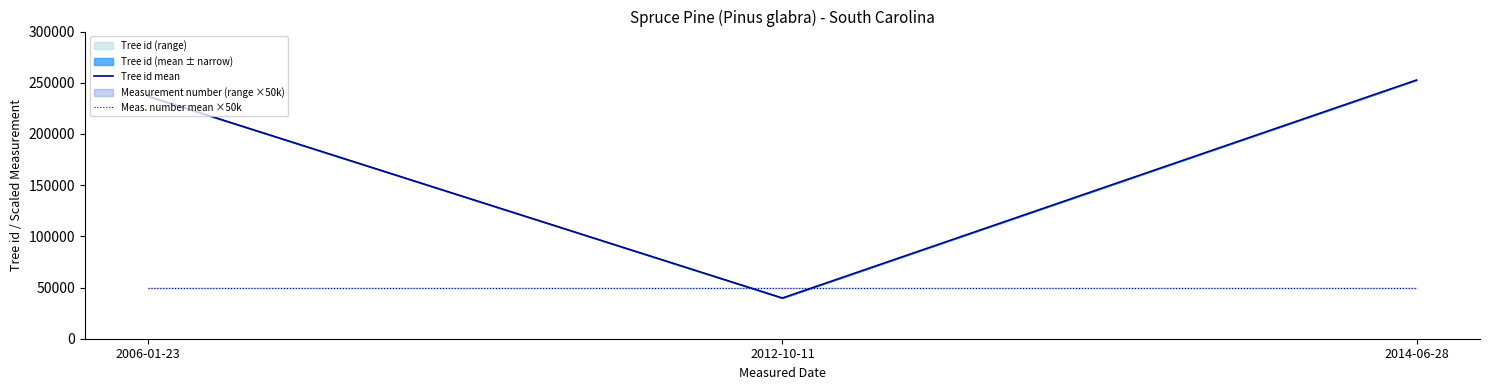

The Meas. number mean ×50k series shows 21088.2 at 2012-10-11. True or false?

False